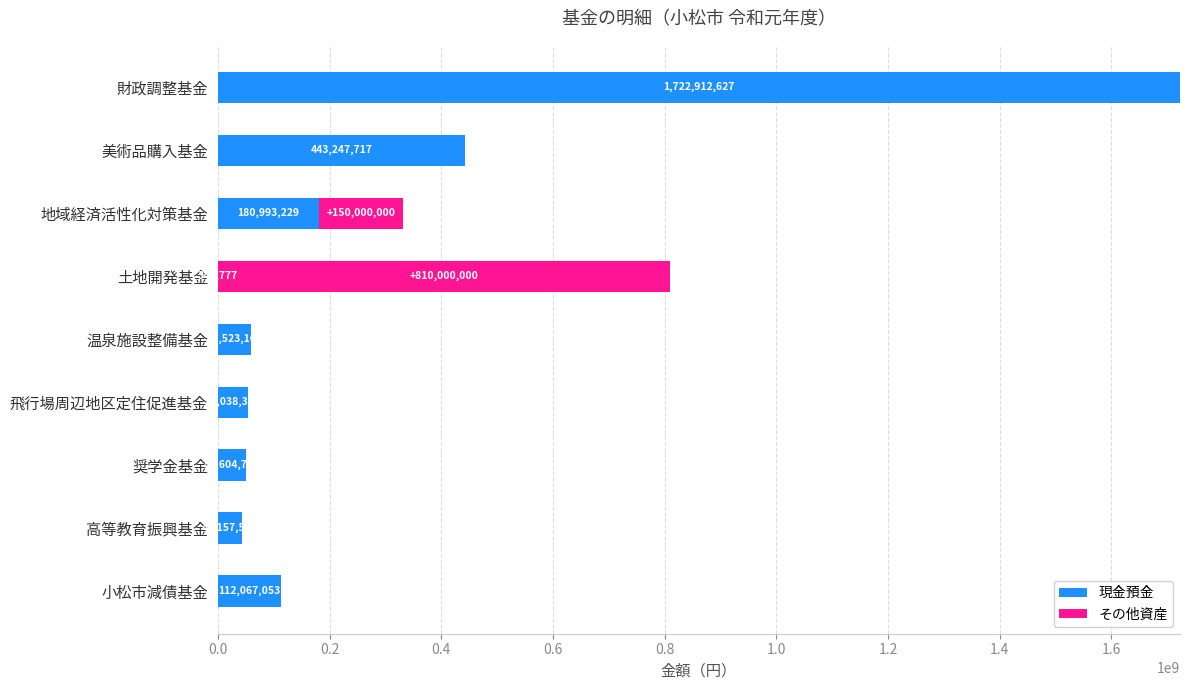

What is the maximum value for 現金預金?

1722912627